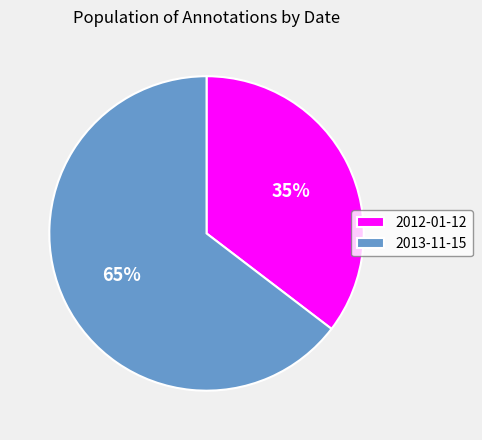

How many segments does this pie chart have?

2